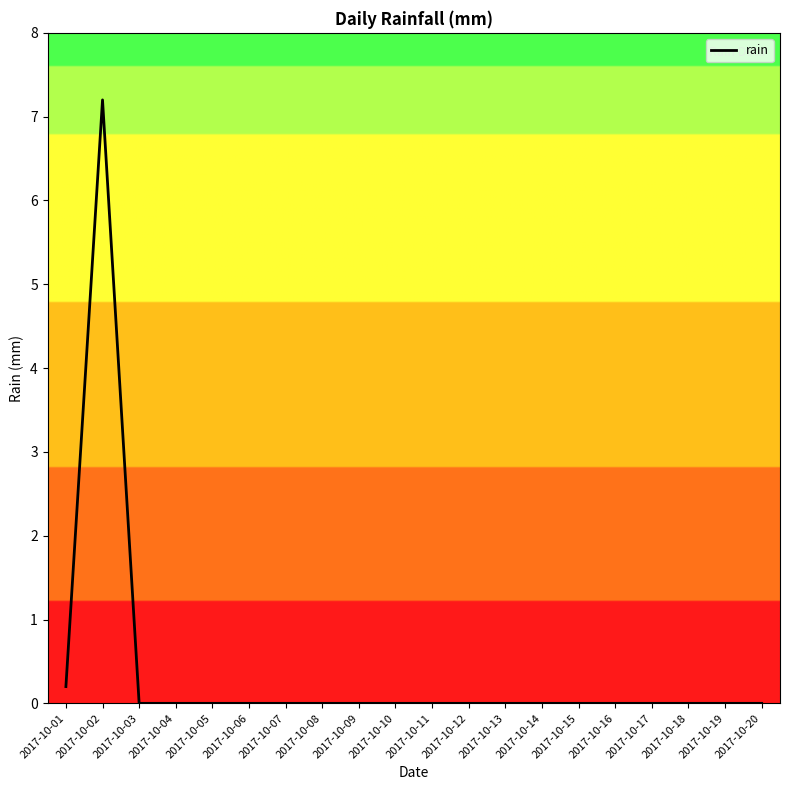

Is it true that the value at 2017-10-02 is 12.3?

False